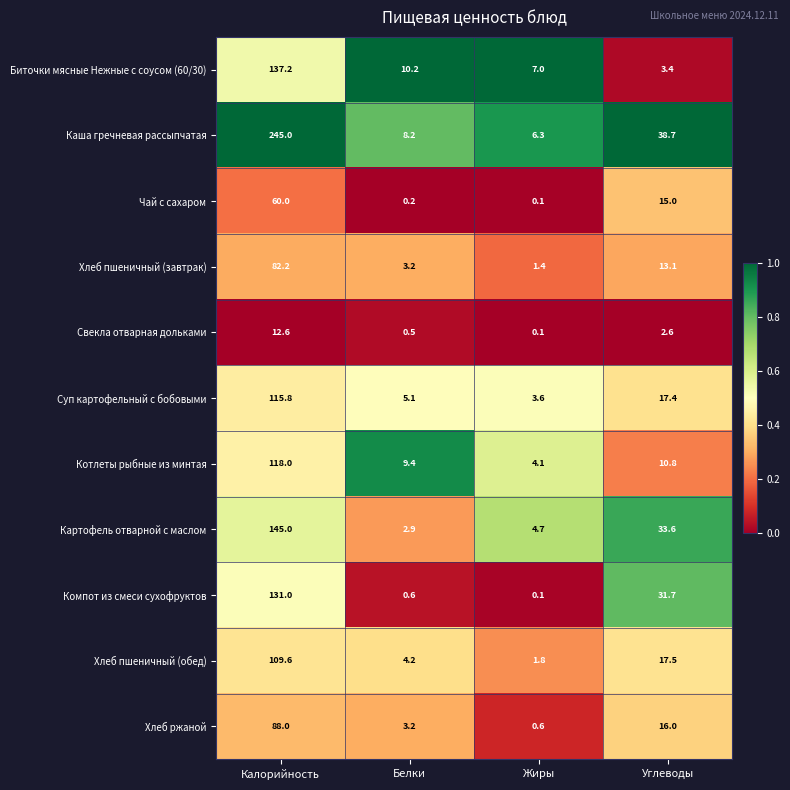

What is the sum of all Котлеты рыбные из минтая values?

142.3